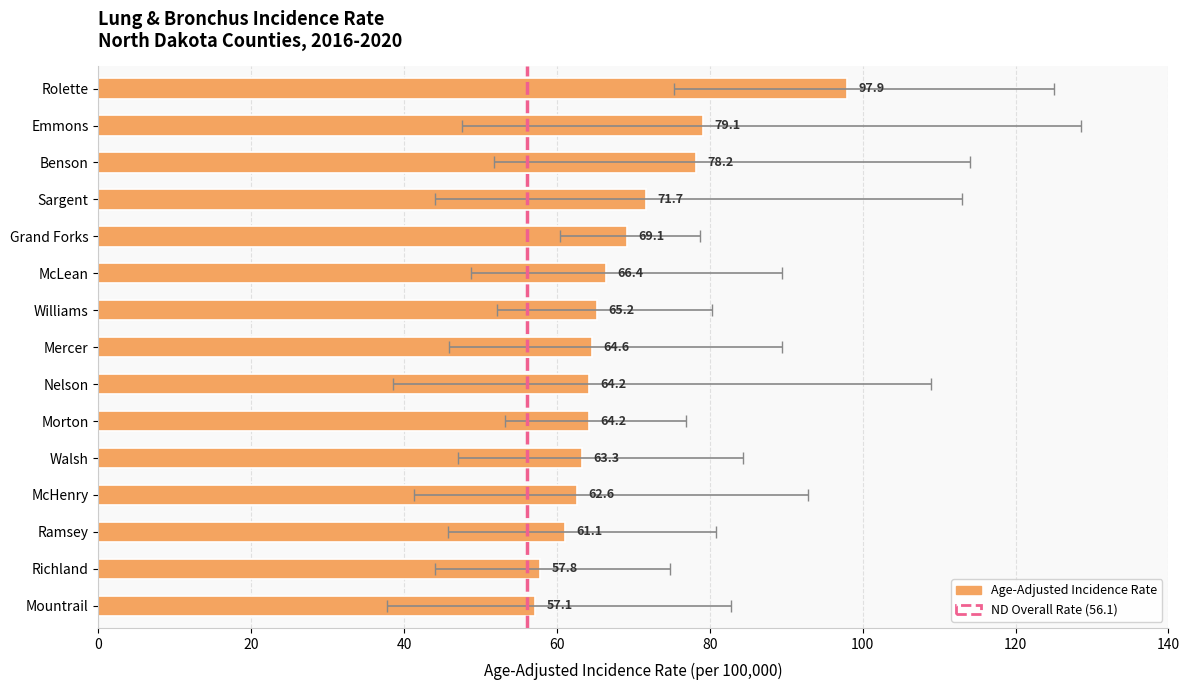

What is the maximum value shown in the chart?

97.9